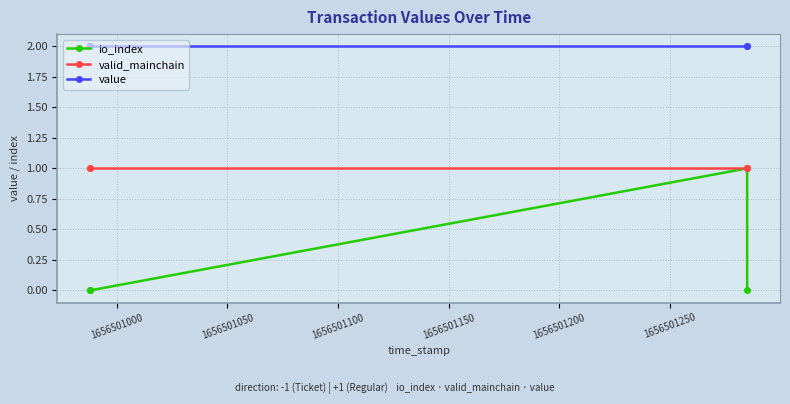

Is the value of value at 1656500950 greater than the value of valid_mainchain at 1656500950?

Yes